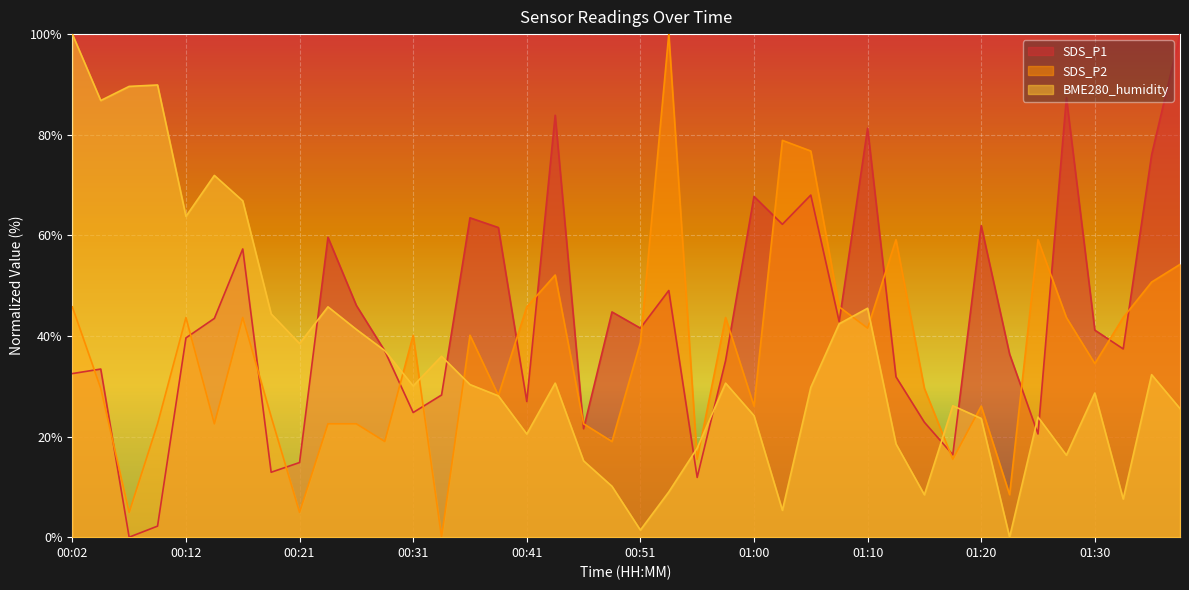

What is the value of the BME280_humidity point at the 21st from the left?

1.4